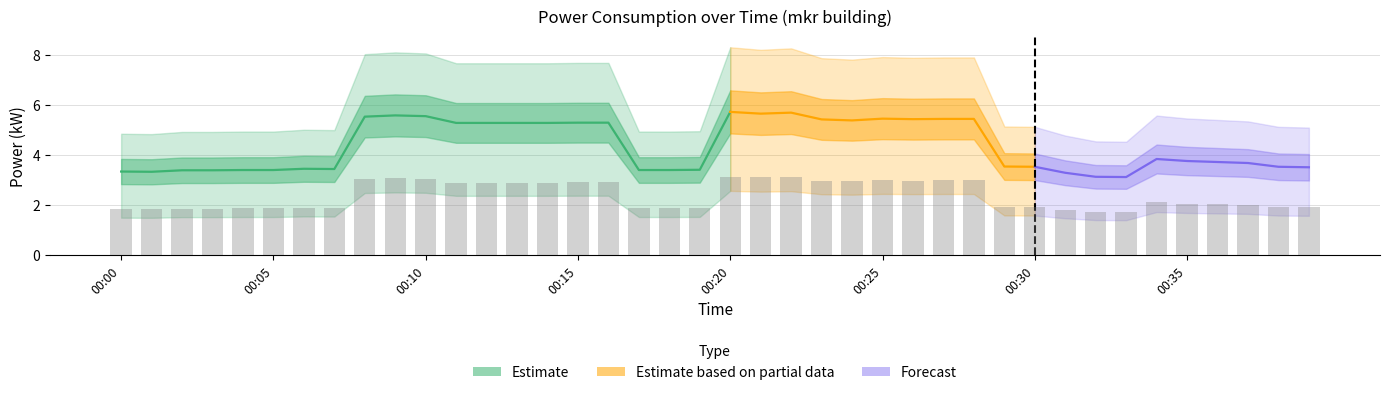

The value at 00:34 is 2.1. True or false?

True